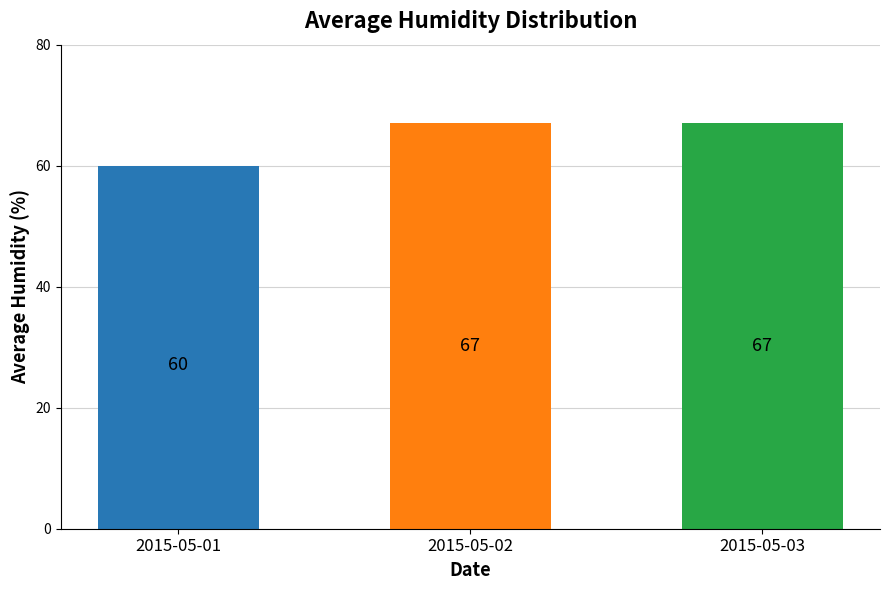

Reading right to left, transcribe all the data shown in this chart.

2015-05-03=67	2015-05-02=67	2015-05-01=60